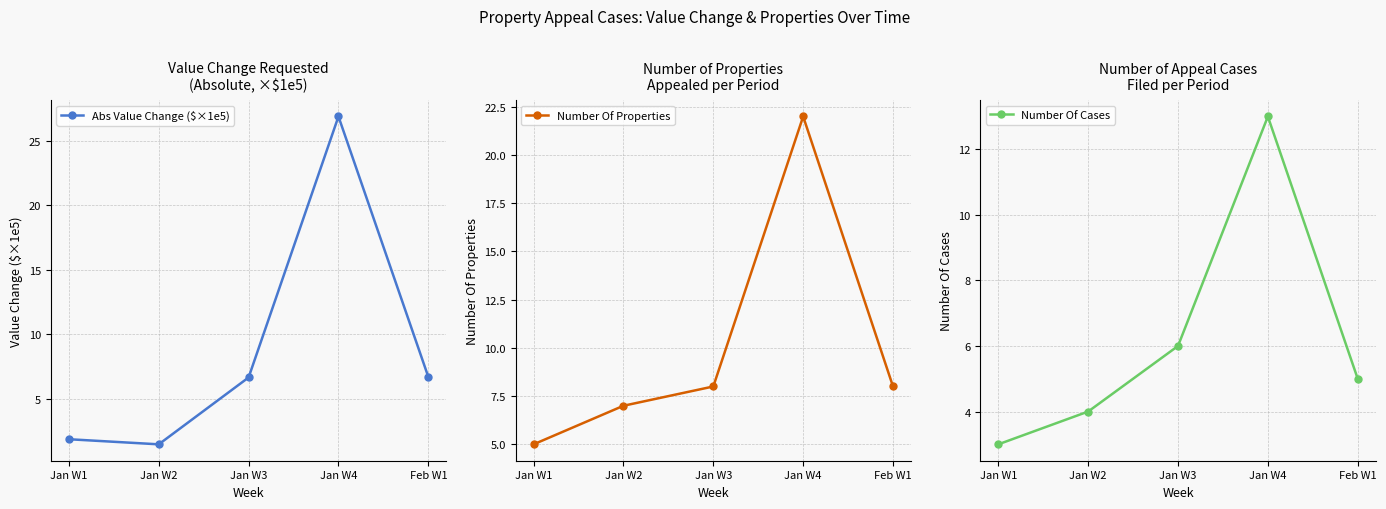

Which category has the lowest value across all series?

Jan W2